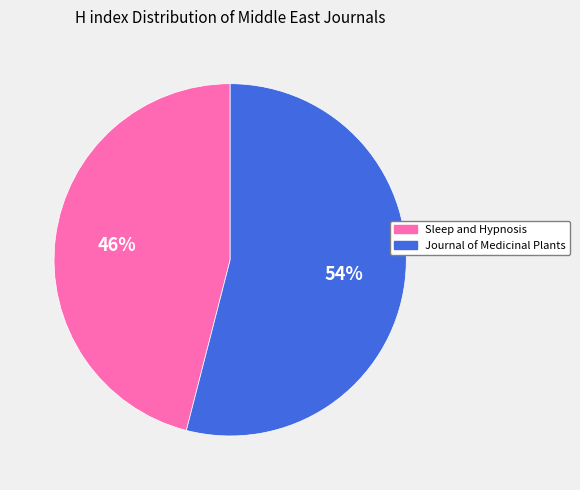

Approximately how many times larger is the value at Journal of Medicinal Plants compared to Sleep and Hypnosis?

1.2